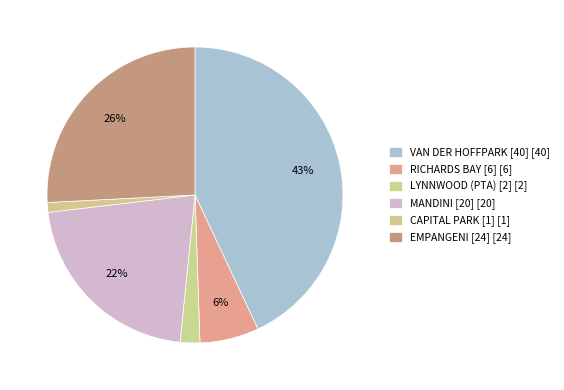

Rank the categories by value from highest to lowest.

VAN DER HOFFPARK [40], EMPANGENI [24], MANDINI [20], RICHARDS BAY [6], LYNNWOOD (PTA) [2], CAPITAL PARK [1]